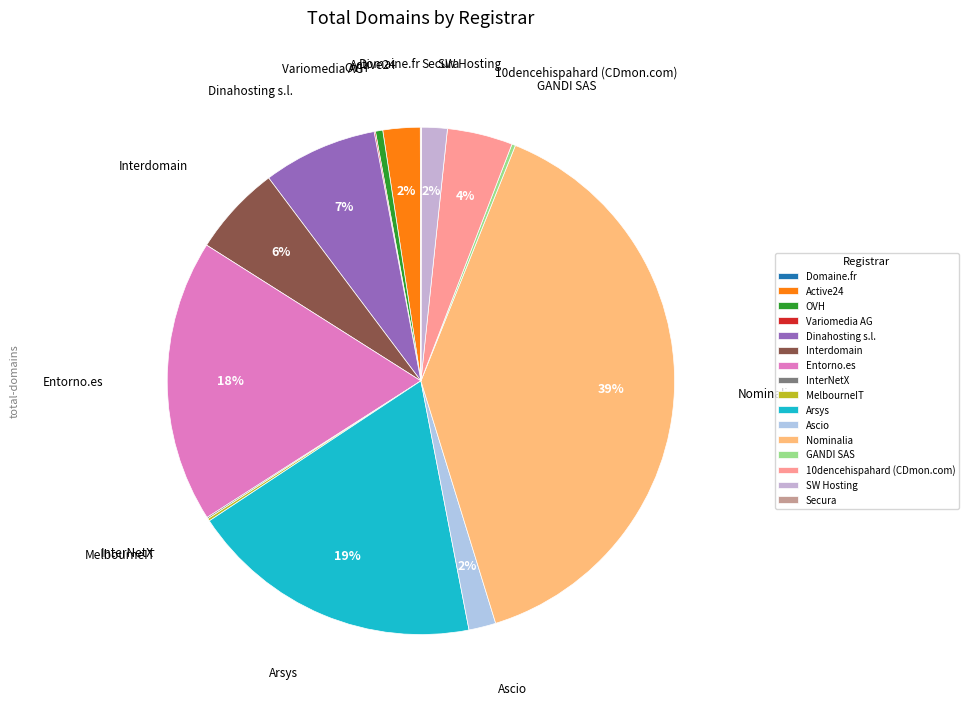

The Dinahosting s.l. slice represents 7% of the pie. True or false?

True